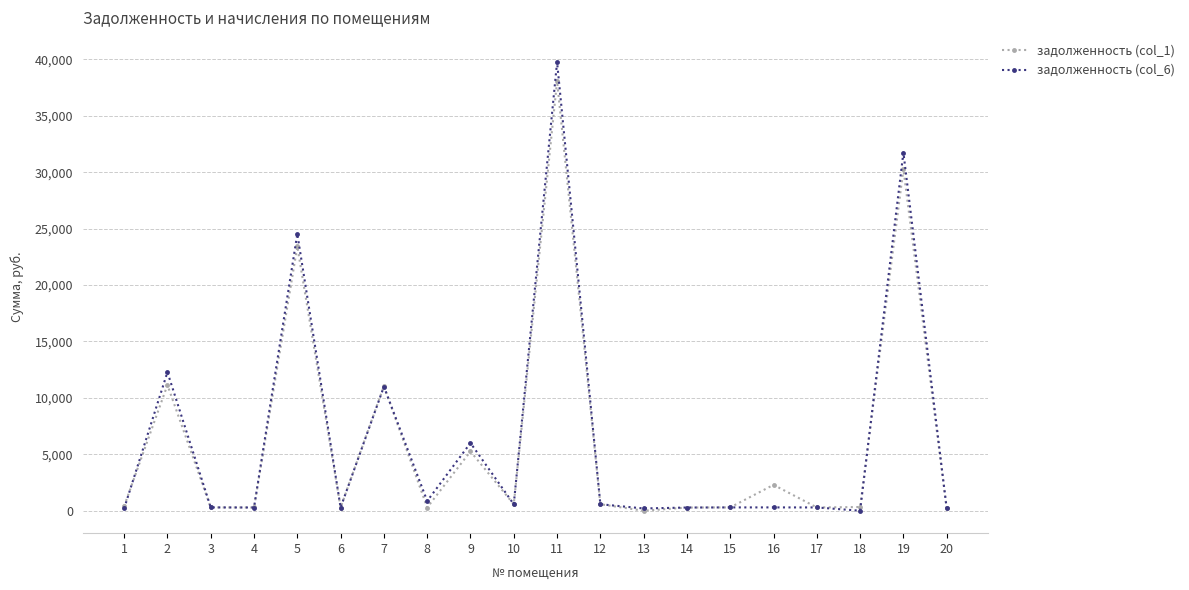

Where does the задолженность (col_6) series first go above 295?

2